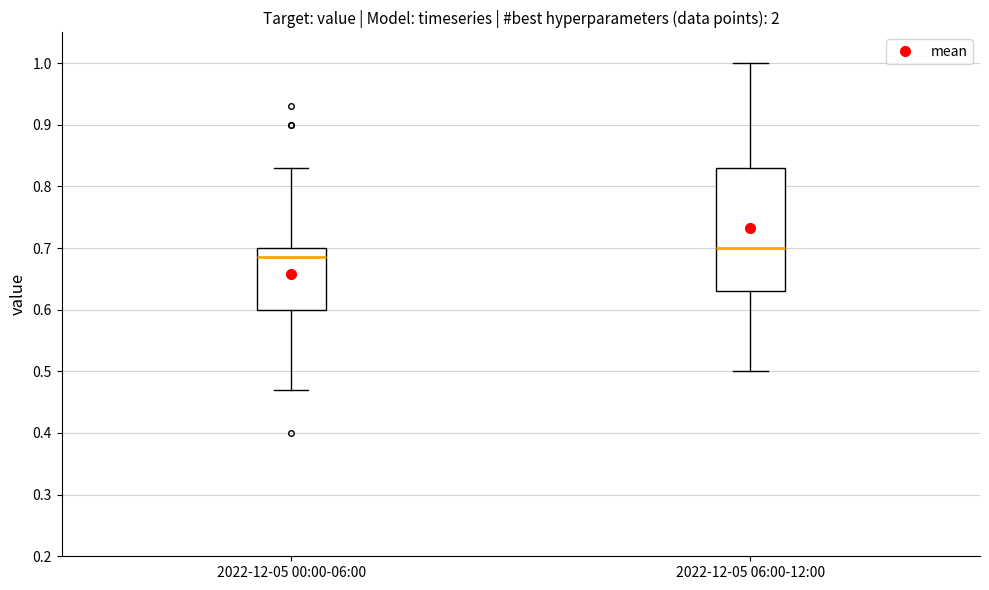

Which box is the tallest, from its lower edge to its upper edge?

2022-12-05 06:00-12:00